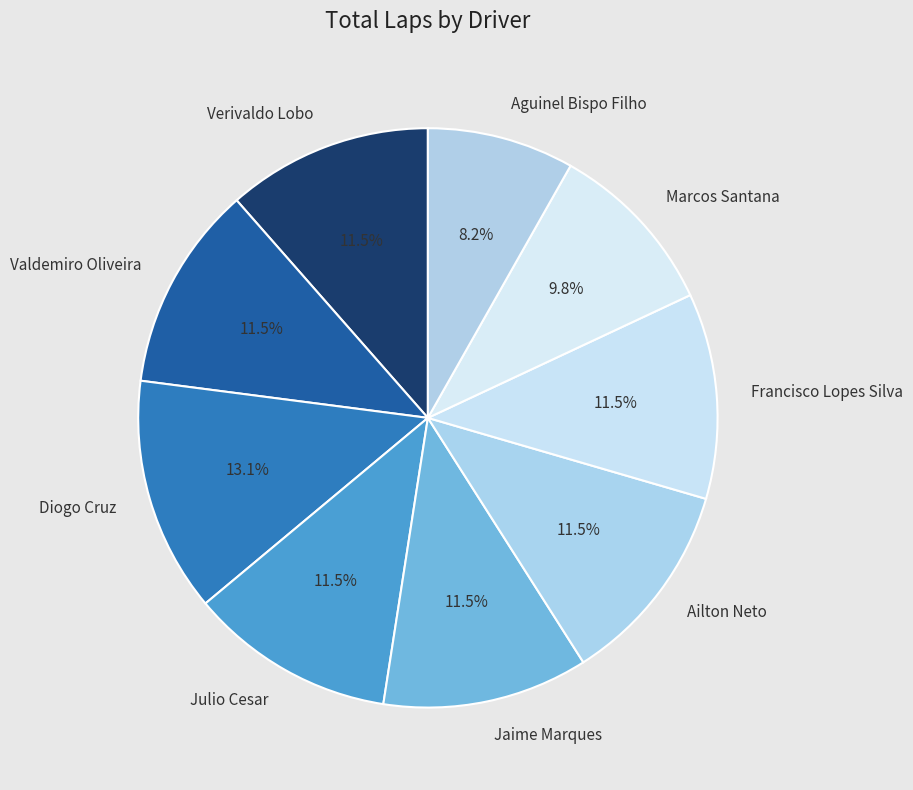

What is the largest slice in the pie chart?

Diogo Cruz